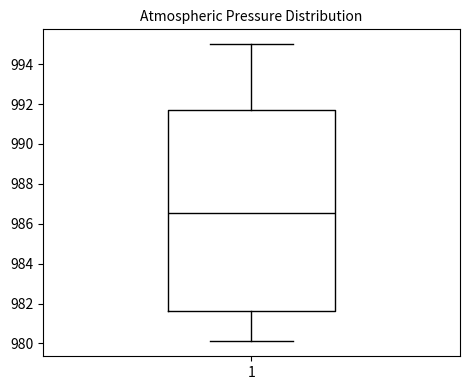

Read this box plot against the y-axis: the position of the median line, the range covered by the box, and the ends of both whiskers. The values are not printed on the chart, so give them approximately, as read against the axis.

median 986.6, box 981.6 to 991.8, whiskers 980.2 to 995.0